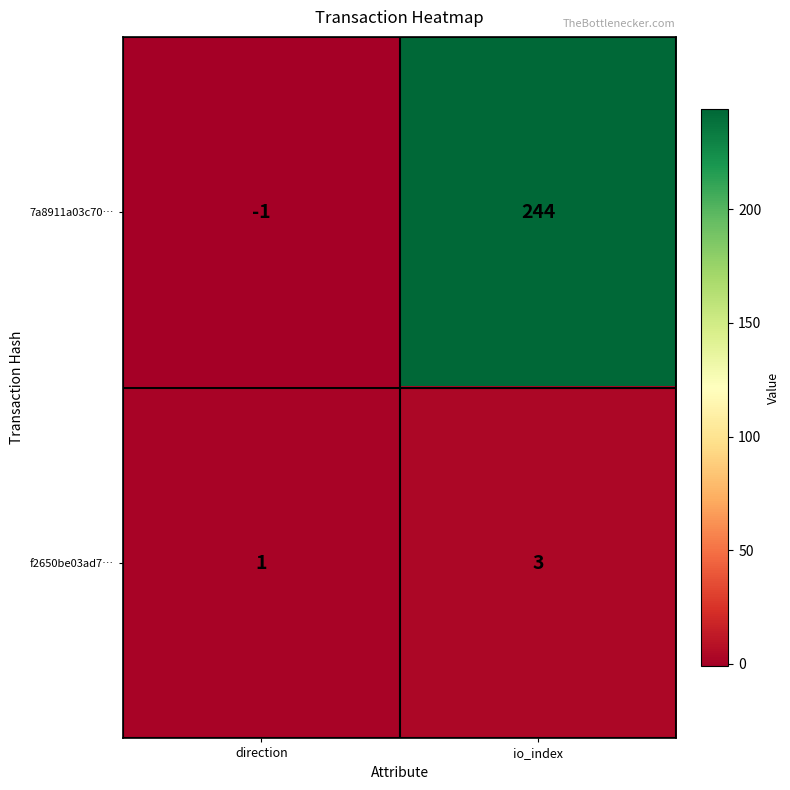

Reading left to right, list all the values displayed in this chart.

7a8911a03c70…: -1	244
f2650be03ad7…: 1	3